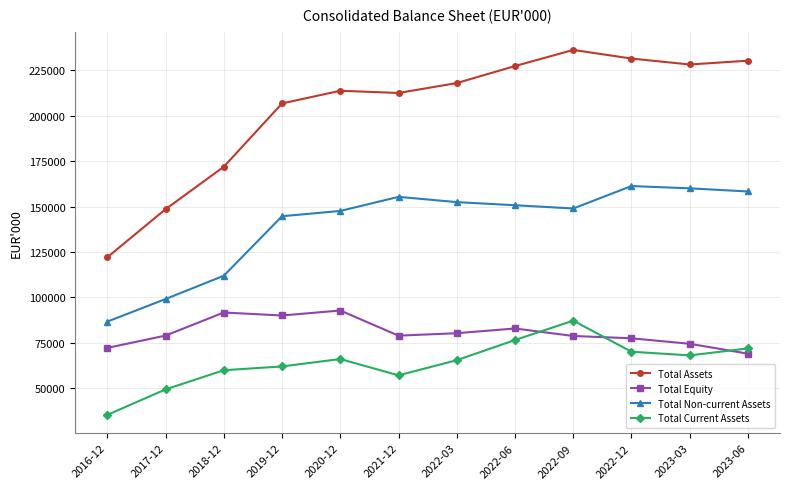

The Total Current Assets series shows 105110 at 2019-12. True or false?

False